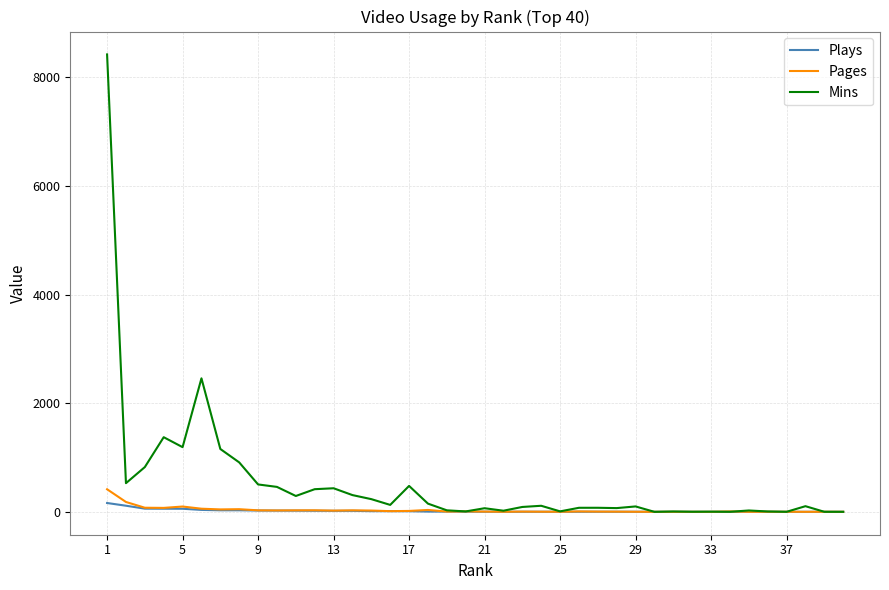

Which series has the largest total across all categories?

Mins